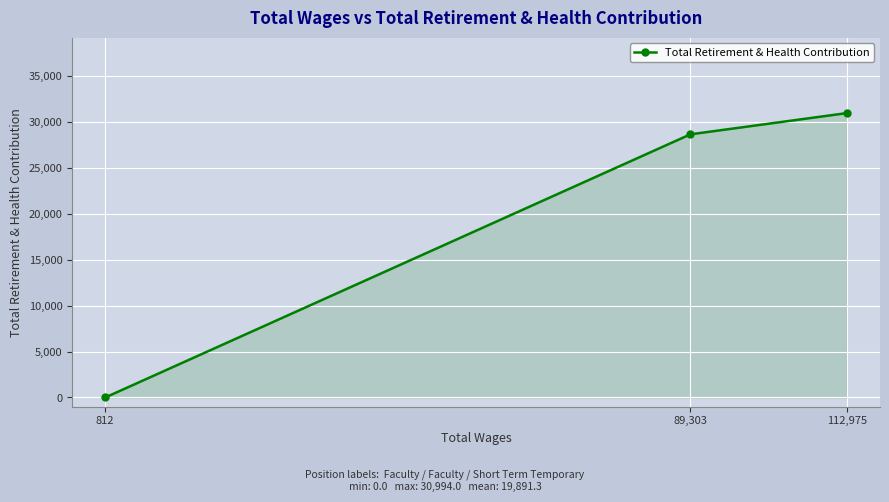

The value at 812 is 0. True or false?

True